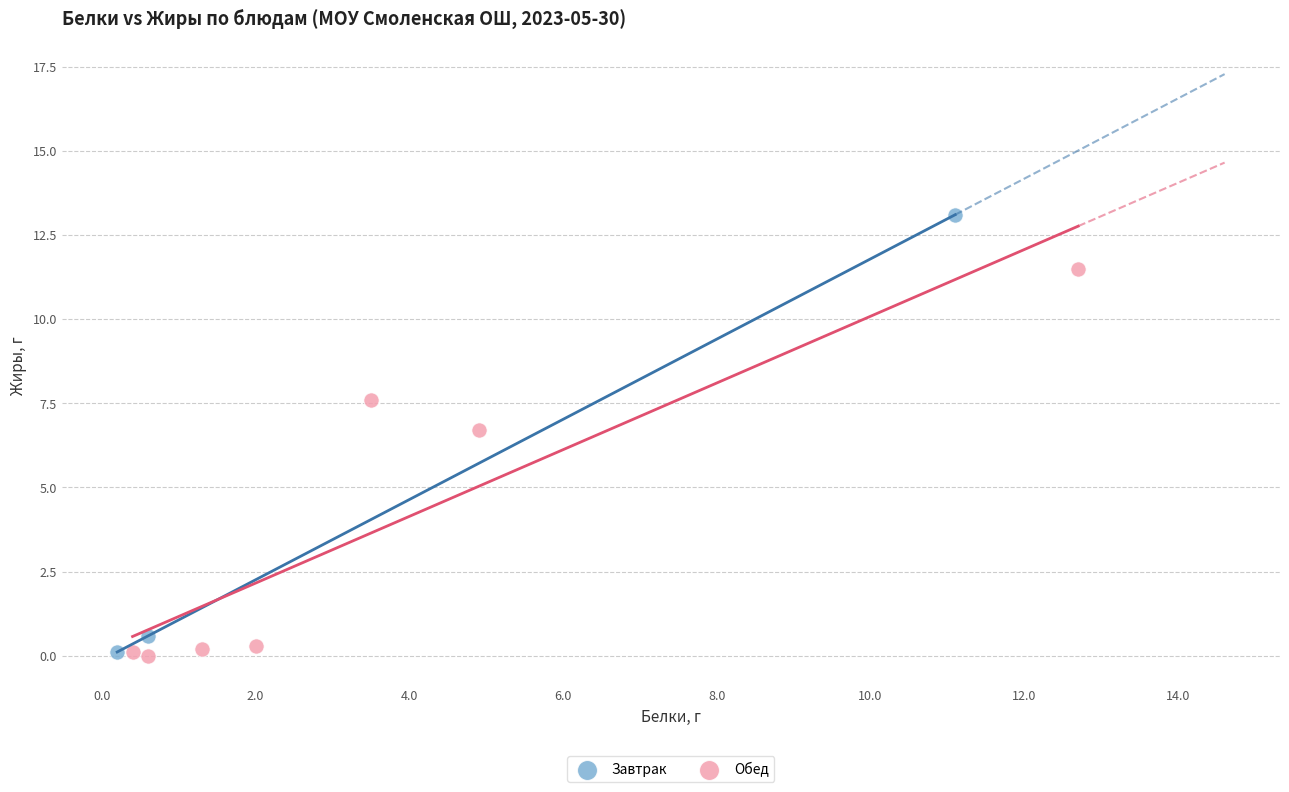

Which series has the widest spread of Y values?

Завтрак